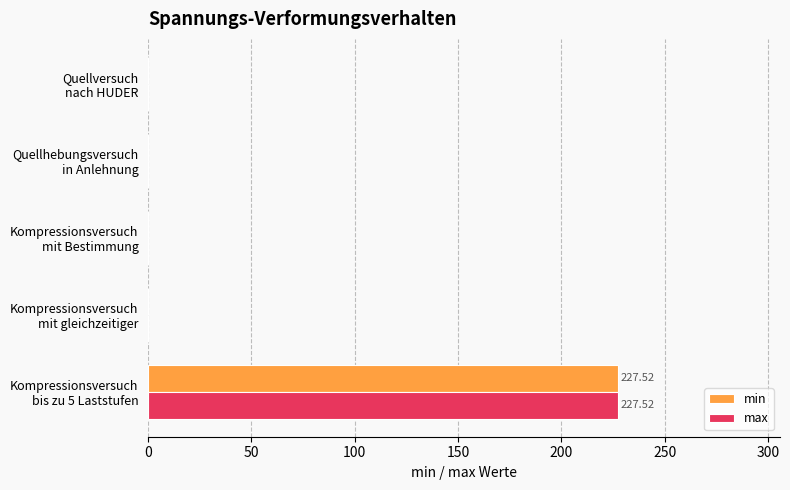

What is the sum of all max values?

227.5